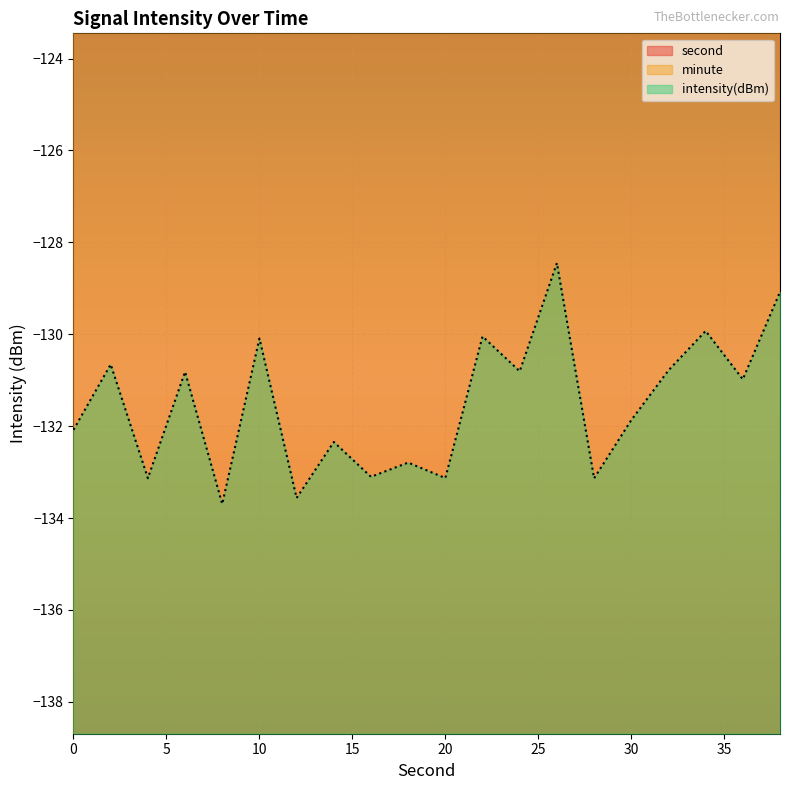

The value of intensity at 30 is -131.9. True or false?

True